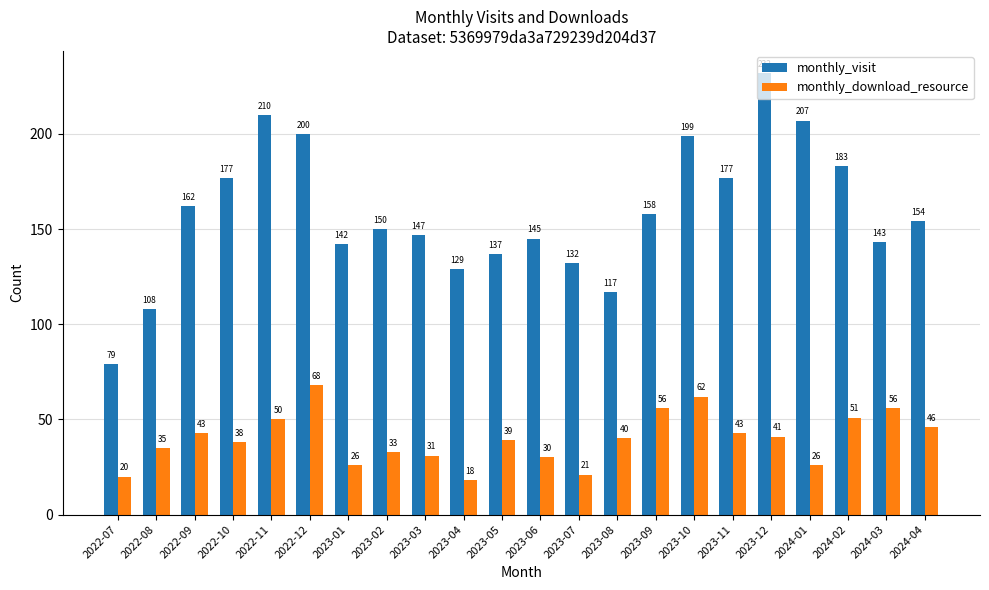

Which series has the largest range (max minus min)?

monthly_visit